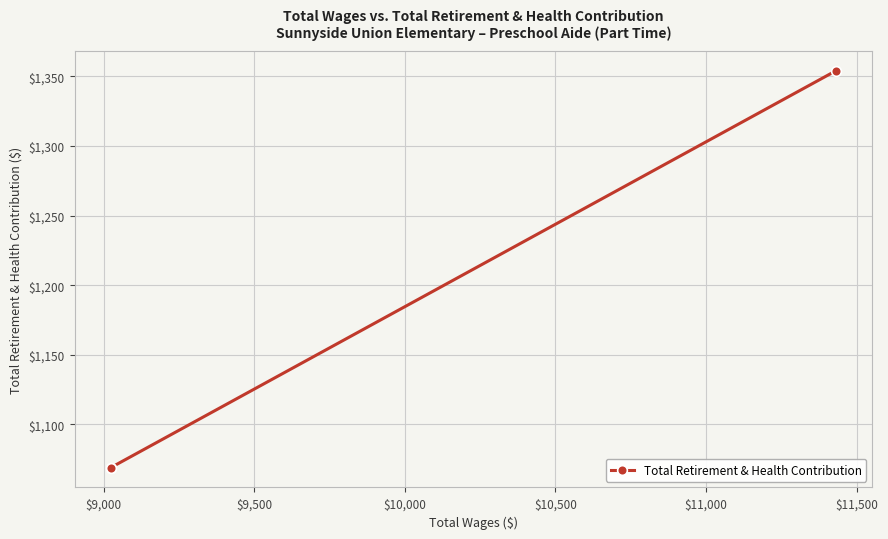

Which category has the lowest value across all series?

$9,000